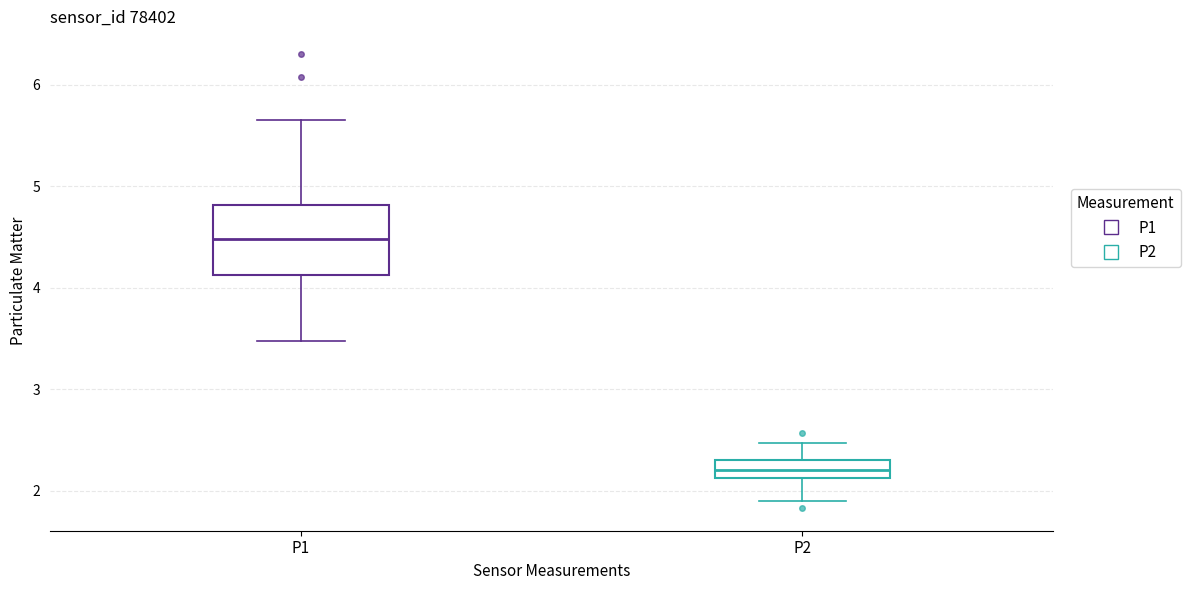

Reading left to right, transcribe this box plot: for each box, give where its median line is, the range the box spans, and where its two whiskers end, as read against the y-axis. The values are not printed on the chart, so give them approximately, as read against the axis.

P1: median 4.5, box 4.1 to 4.8, whiskers 3.5 to 5.7
P2: median 2.2, box 2.1 to 2.3, whiskers 1.9 to 2.5